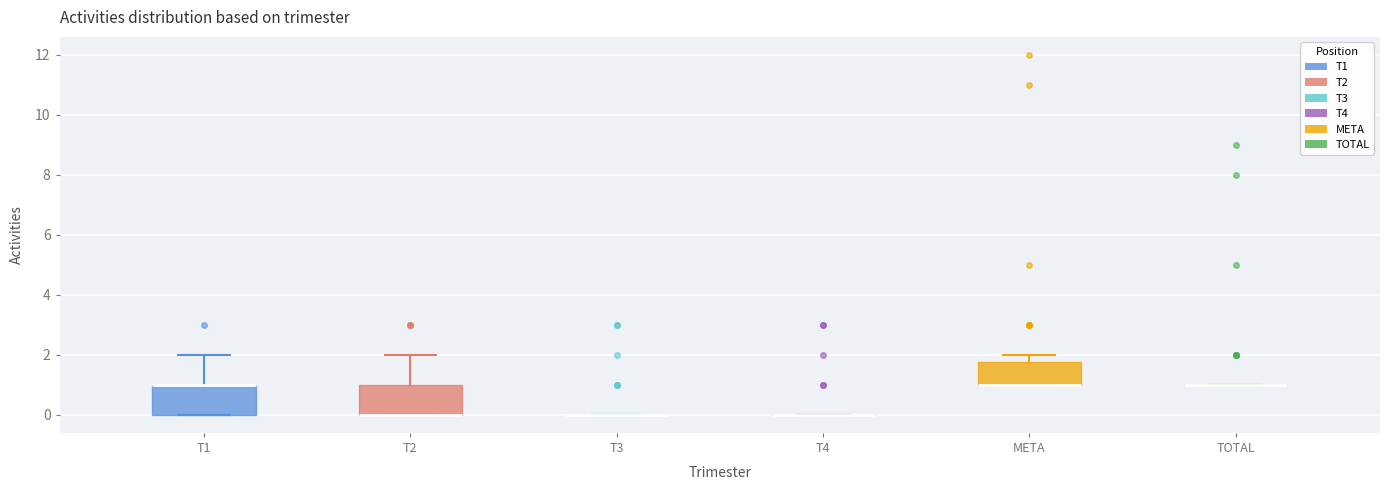

Reading left to right, read every box against the y-axis: the position of its median line, the range the box covers, and the ends of its whiskers. The values are not printed on the chart, so give them approximately, as read against the axis.

T1: median 1.0 (drawn on the box's upper edge), box 0.0 to 1.0, whiskers 0.0 to 2.0
T2: median 0.0 (drawn on the box's lower edge), box 0.0 to 1.0, whiskers 0.0 to 2.0
T3: box collapsed to a line at 0.0, whiskers 0.0 to 0.0
T4: box collapsed to a line at 0.0, whiskers 0.0 to 0.0
META: median 1.0 (drawn on the box's lower edge), box 1.0 to 1.8, whiskers 1.0 to 2.0
TOTAL: box collapsed to a line at 1.0, whiskers 1.0 to 1.0